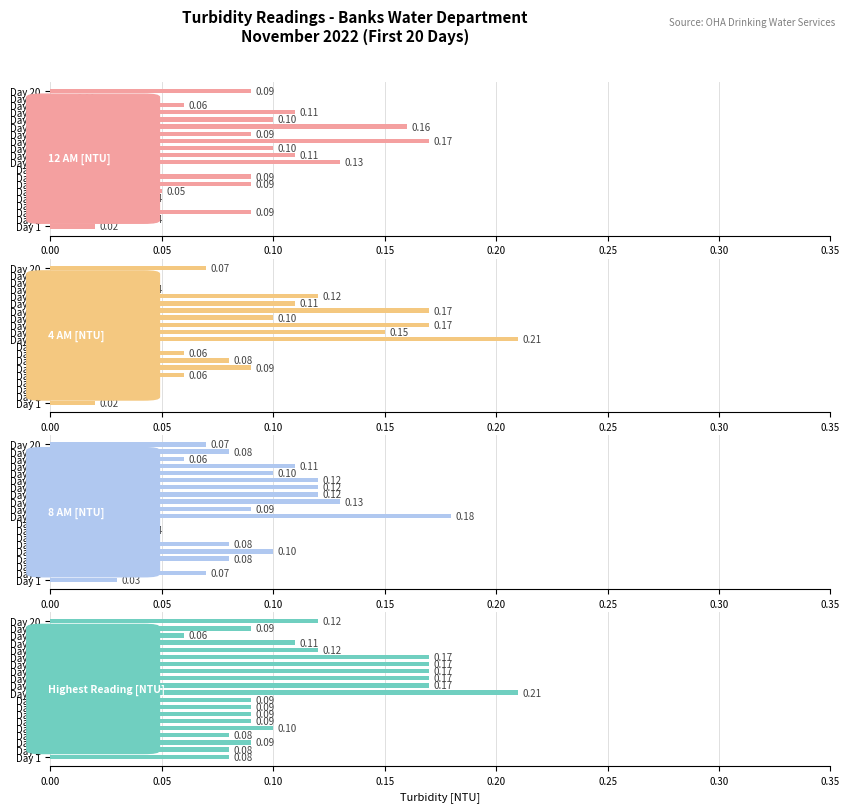

How many groups of bars are there?

20